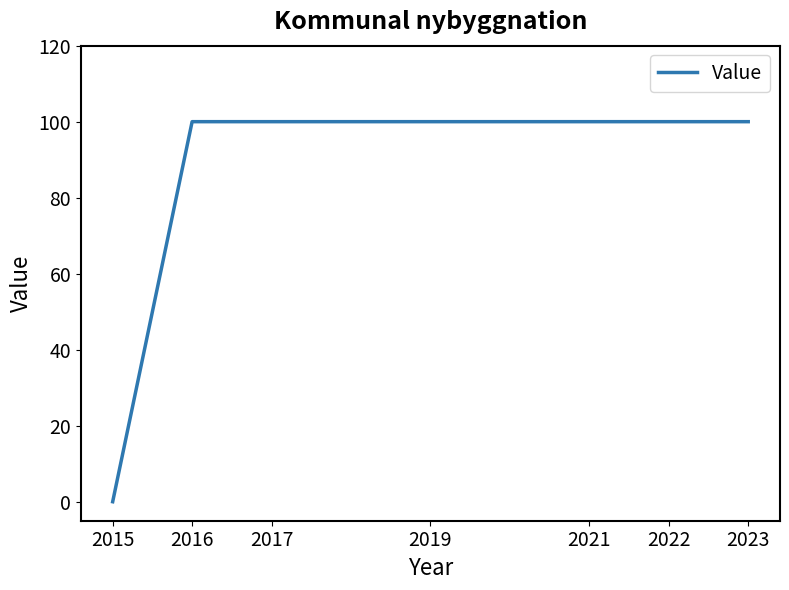

What is the difference between the maximum and minimum values?

100